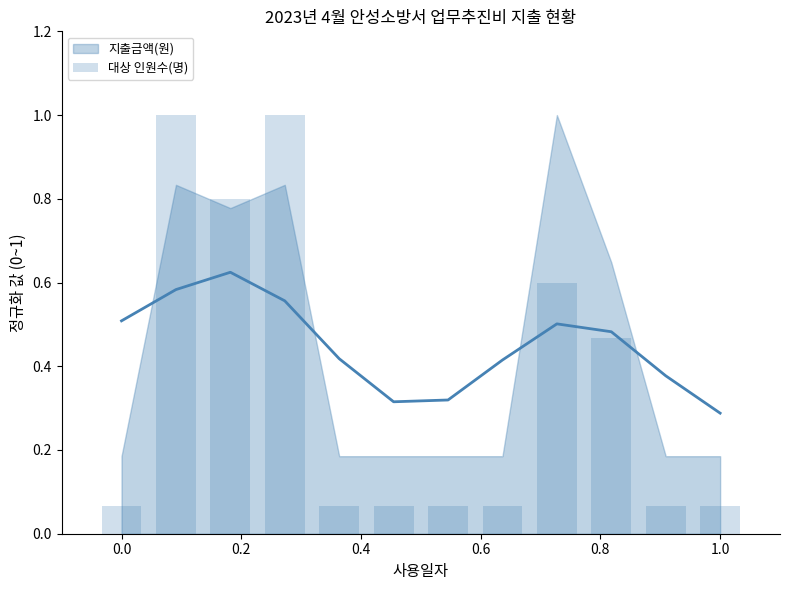

Are the bars grouped side by side (vs. stacked)?

No